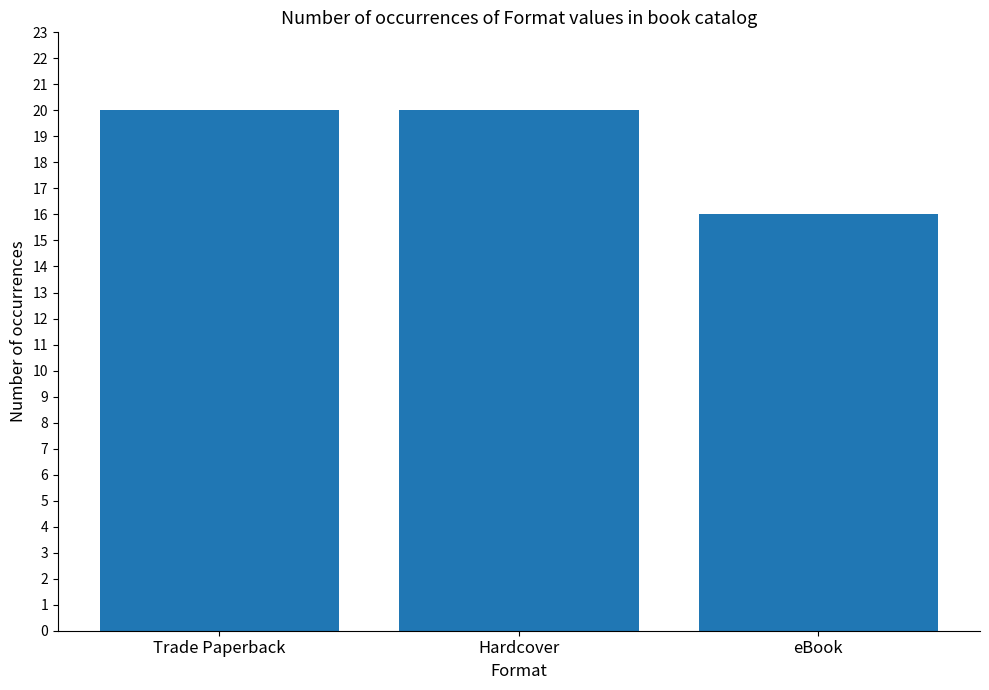

What is the greatest value displayed?

20